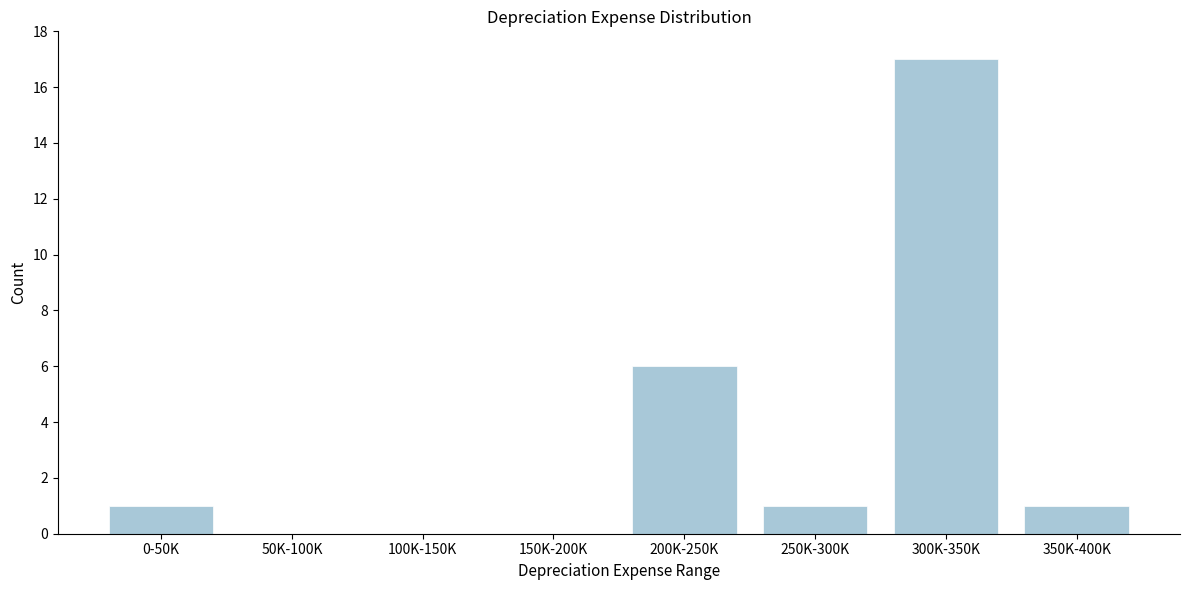

Reading left to right, list all the values displayed in this chart.

0-50K=1	50K-100K=0	100K-150K=0	150K-200K=0	200K-250K=6	250K-300K=1	300K-350K=17	350K-400K=1